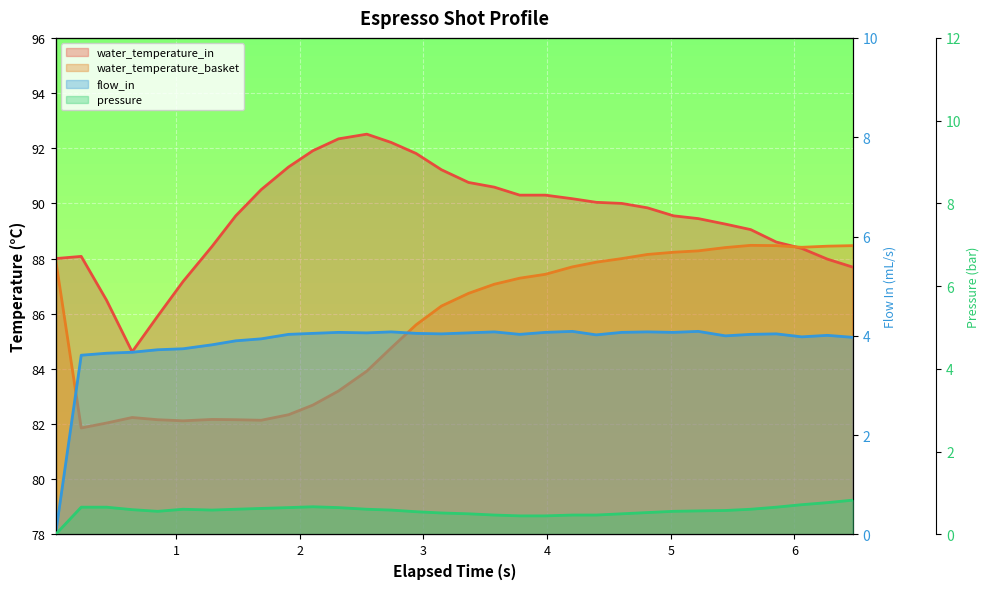

Rank the series by their maximum value, from lowest to highest.

pressure, flow_in, water_temperature_basket, water_temperature_in